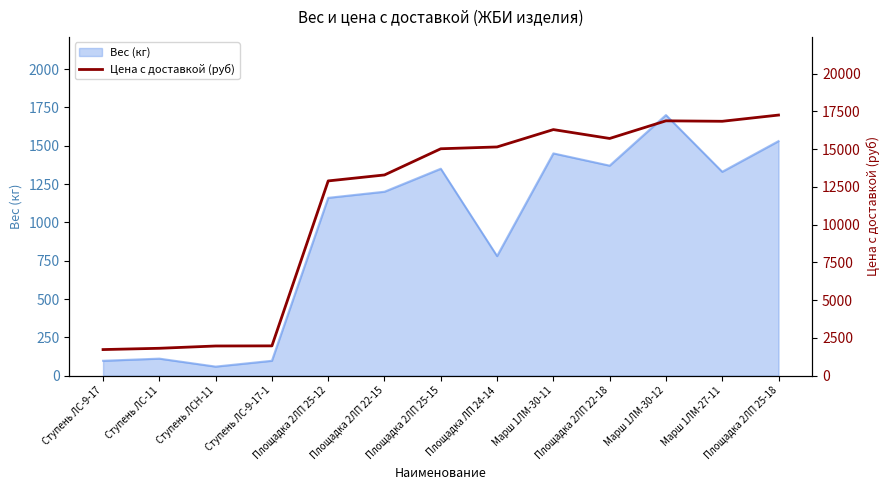

Count the number of categories in the chart.

13